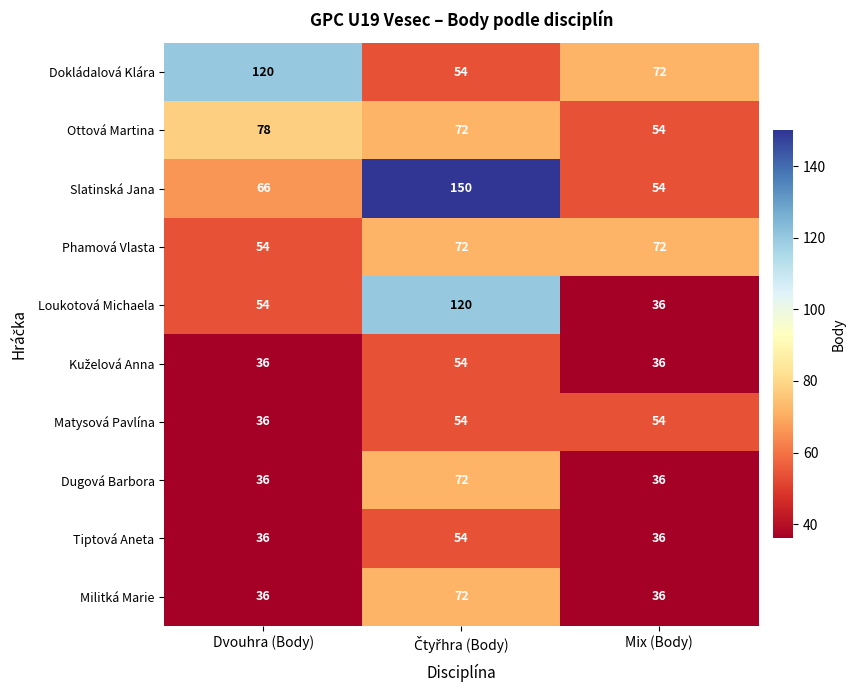

The value of Phamová Vlasta at Dvouhra (Body) is 54. True or false?

True